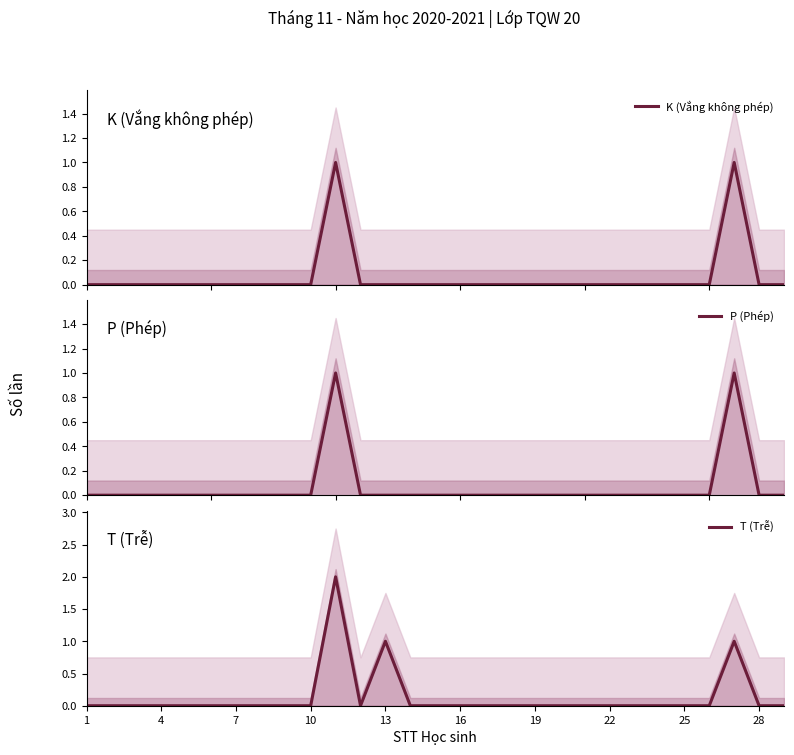

The value of T (Trễ) at 10 is 0. True or false?

True